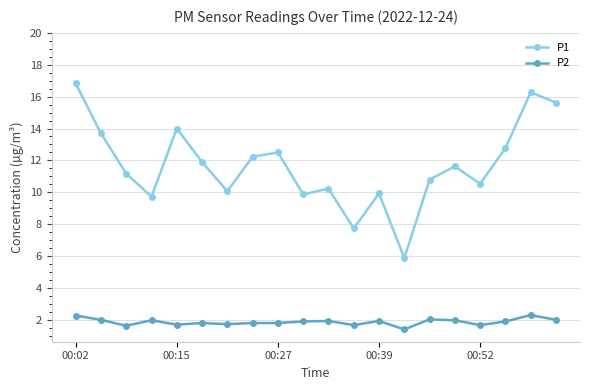

Is this an area chart (filled region under the line)?

No